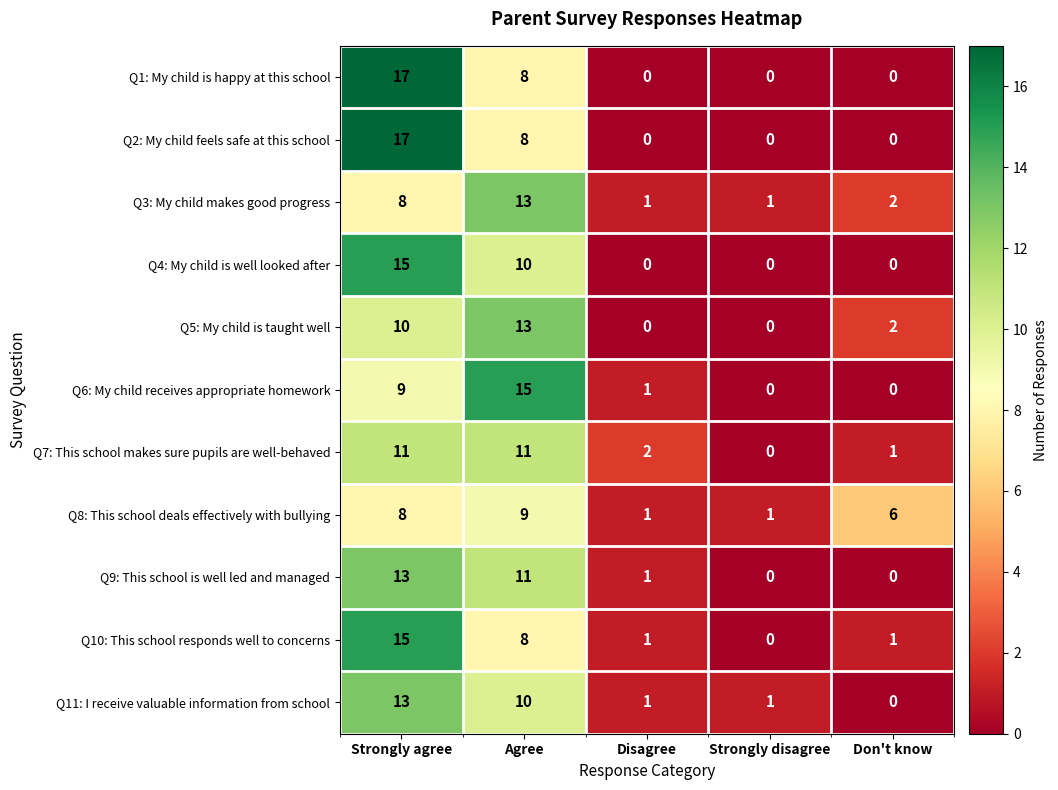

What is the difference between the maximum and minimum values in the Q4: My child is well looked after series?

15